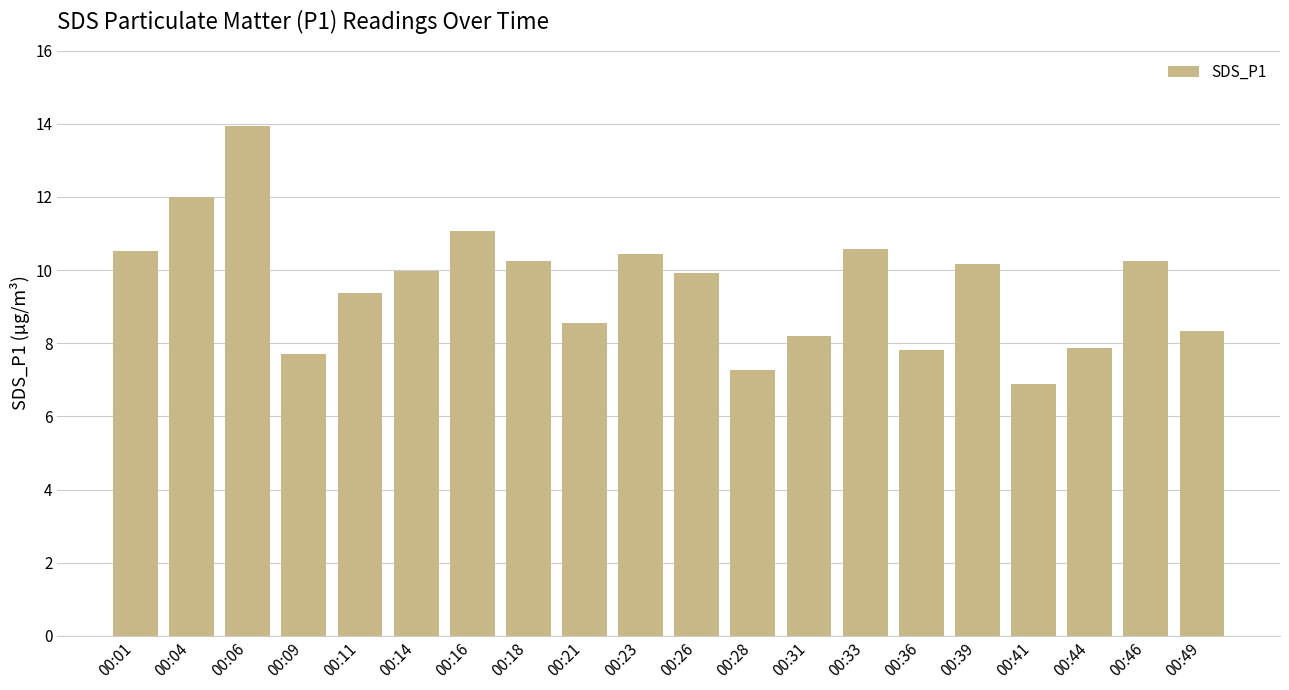

What is the value of the 11th bar from the left?

9.9